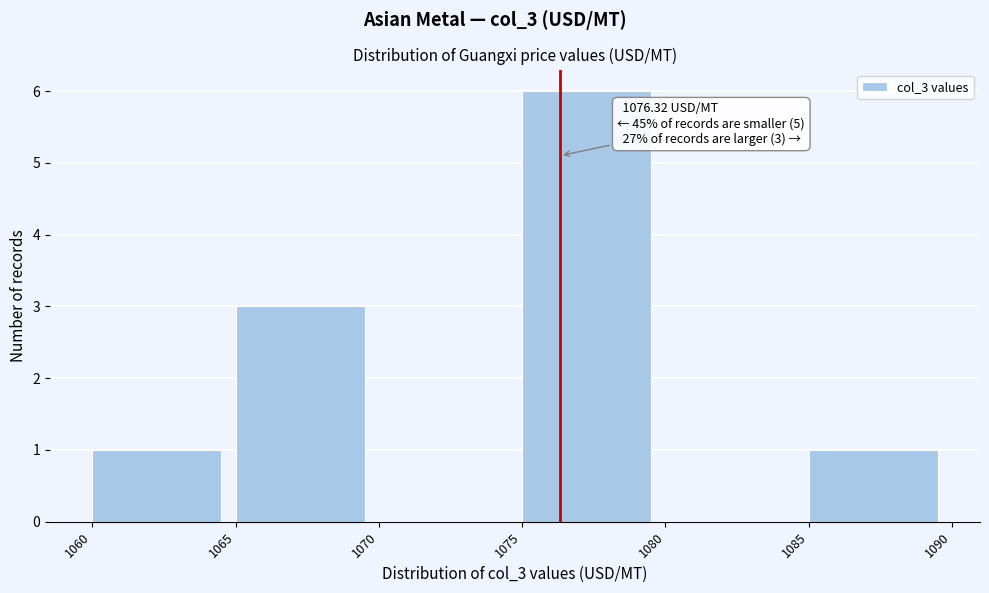

Which range on the x-axis has the tallest bar?

1075 to 1080